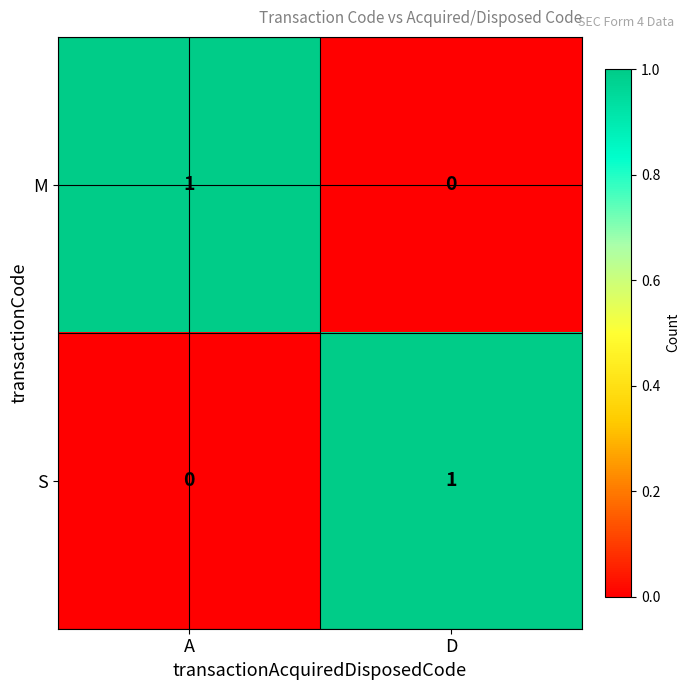

Rank the categories by S value from highest to lowest.

D, A